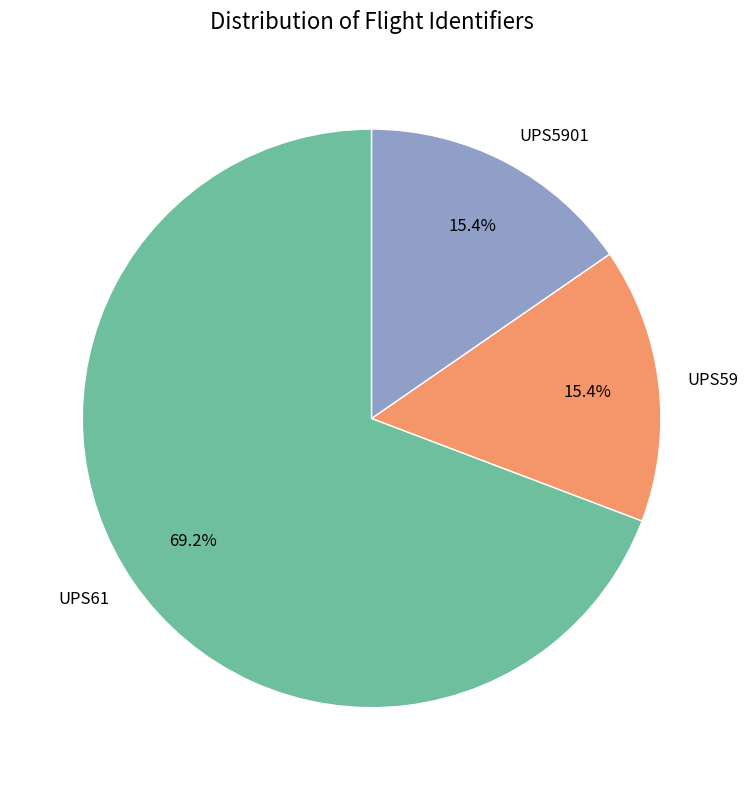

To the nearest percent, what is the combined percentage of UPS61 and UPS5901?

85%